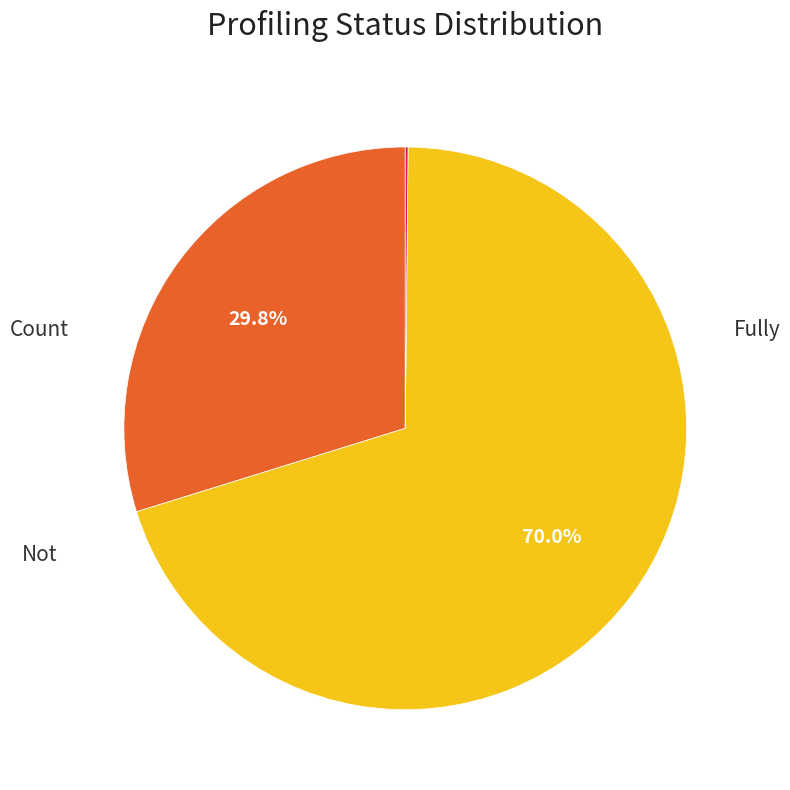

Does any single category account for the majority?

Yes